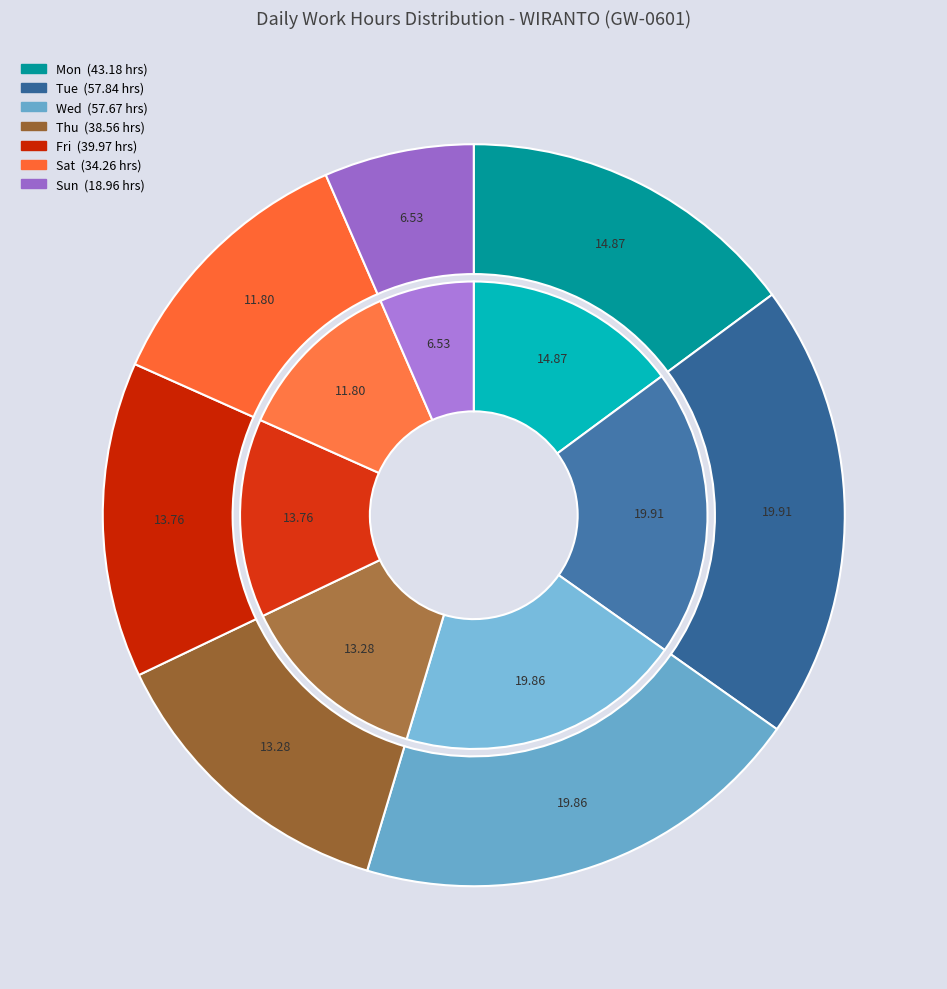

Which has a higher value, Mon-29 or Wed-31?

Wed-31